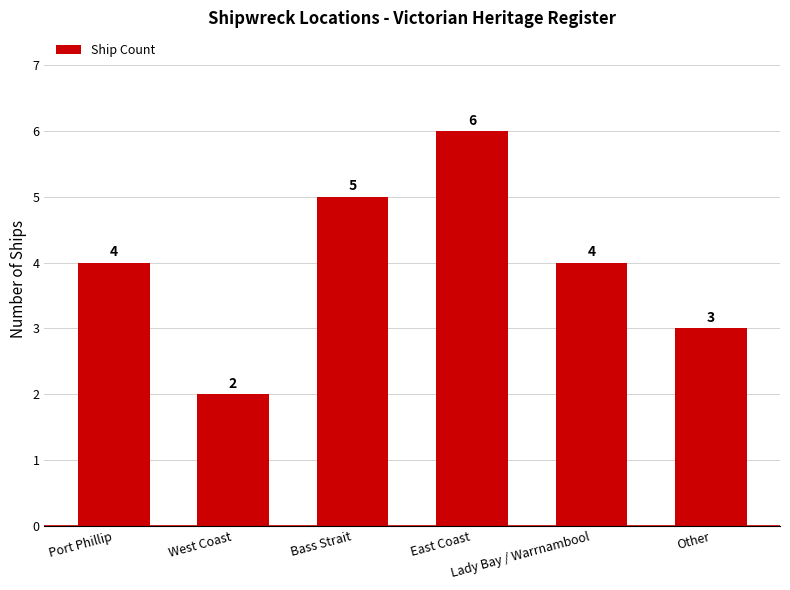

What is the label of the 6th bar from the left?

Other